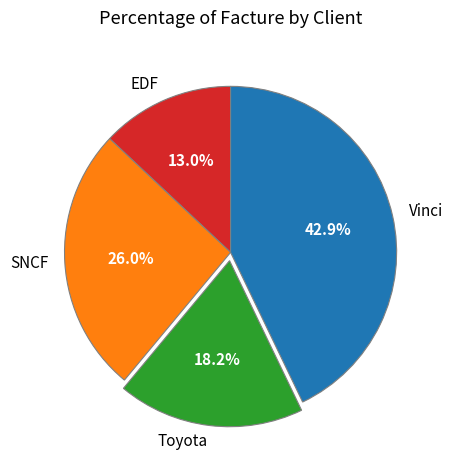

Between EDF and Toyota, which is larger?

Toyota